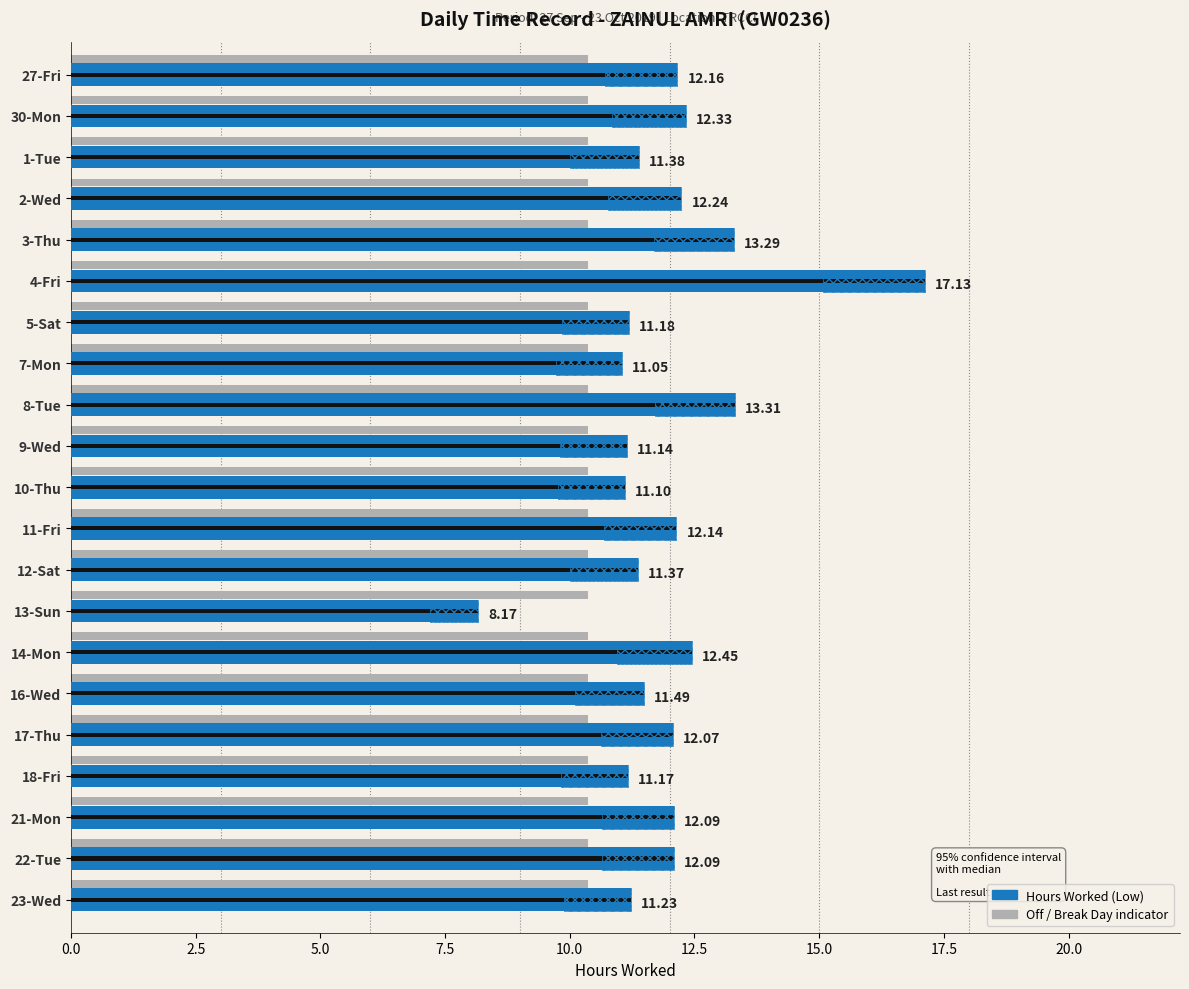

At how many categories does at least one series exceed 6?

21